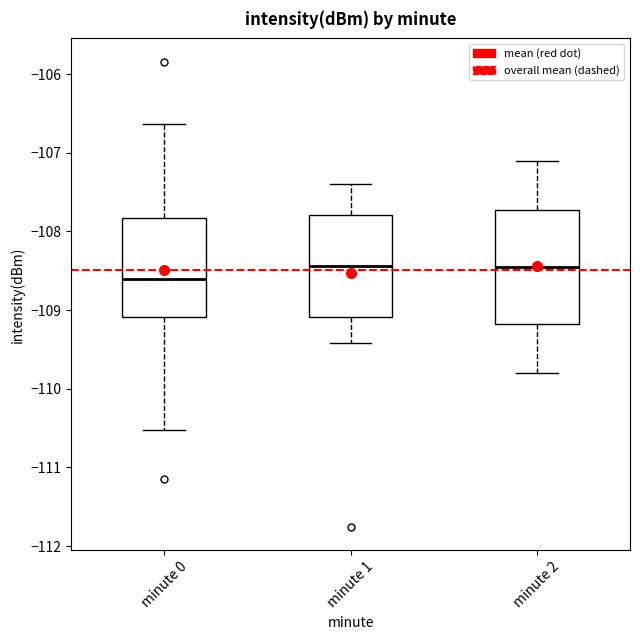

Comparing the boxes themselves (not the whiskers), which one is the tallest?

minute 2